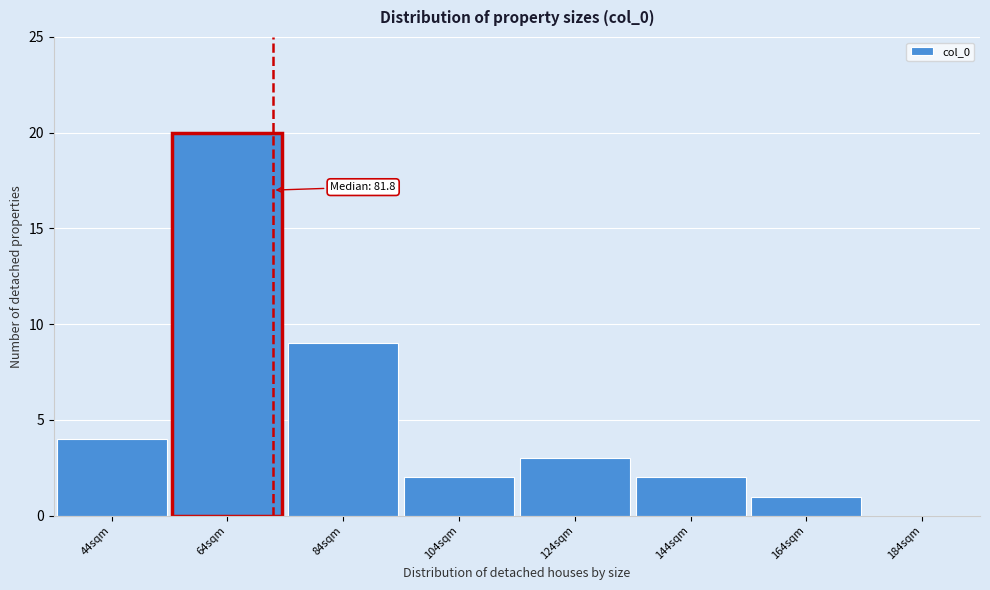

Reading left to right, what are all the values shown in this chart?

44sqm=4	64sqm=20	84sqm=9	104sqm=2	124sqm=3	144sqm=2	164sqm=1	184sqm=0